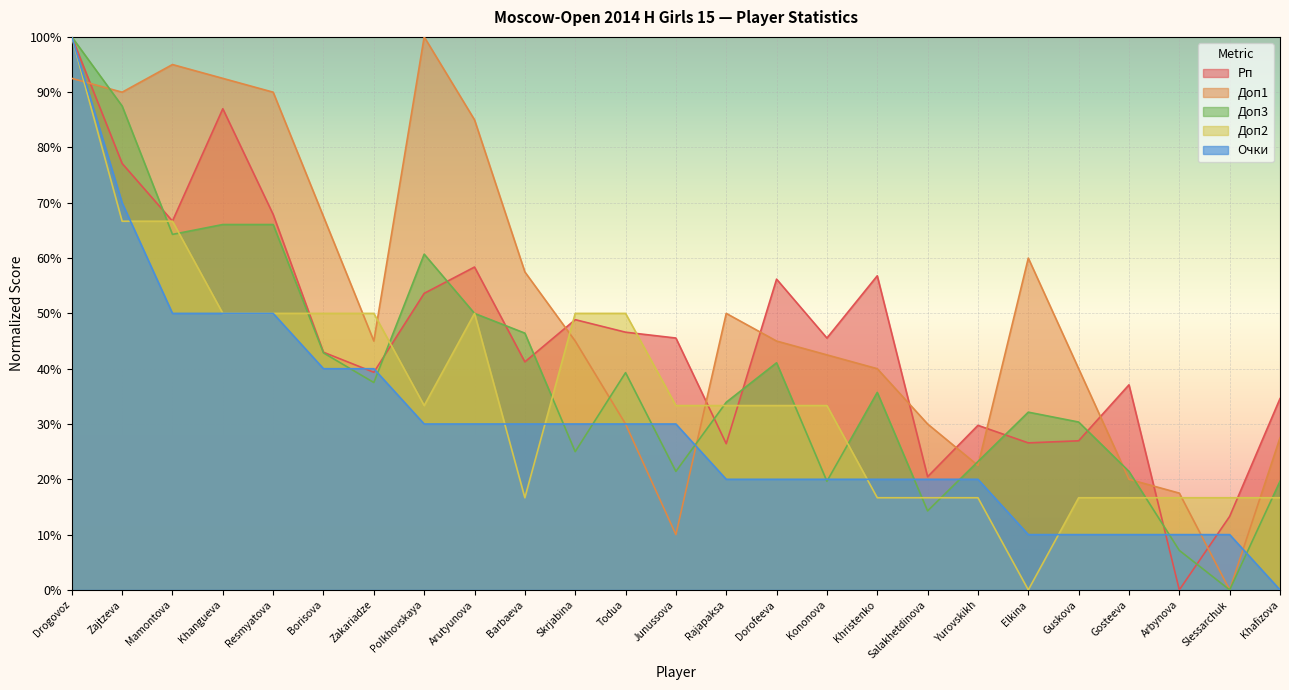

List the series in order of their peak value, lowest first.

Рп, Доп3, Доп1, Доп2, Очки